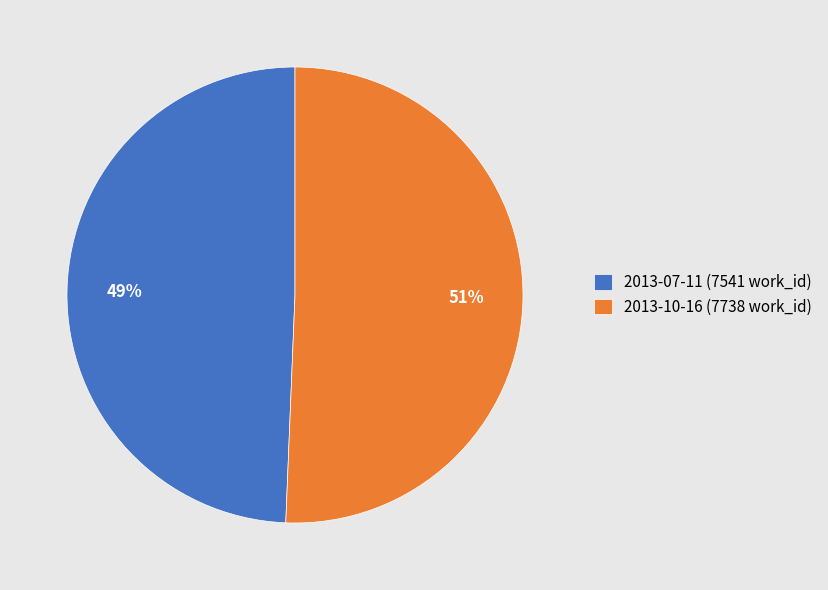

How many segments does this pie chart have?

2